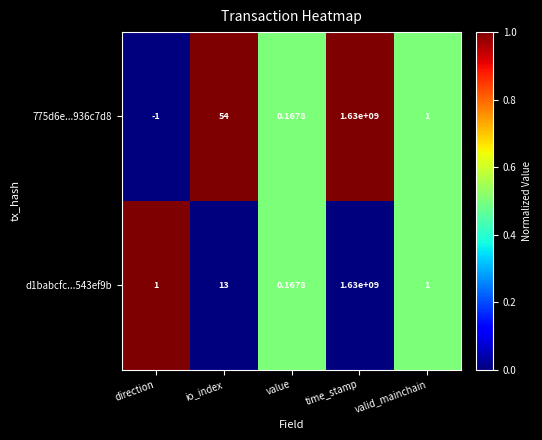

What is the total value across all series at direction?

0.0